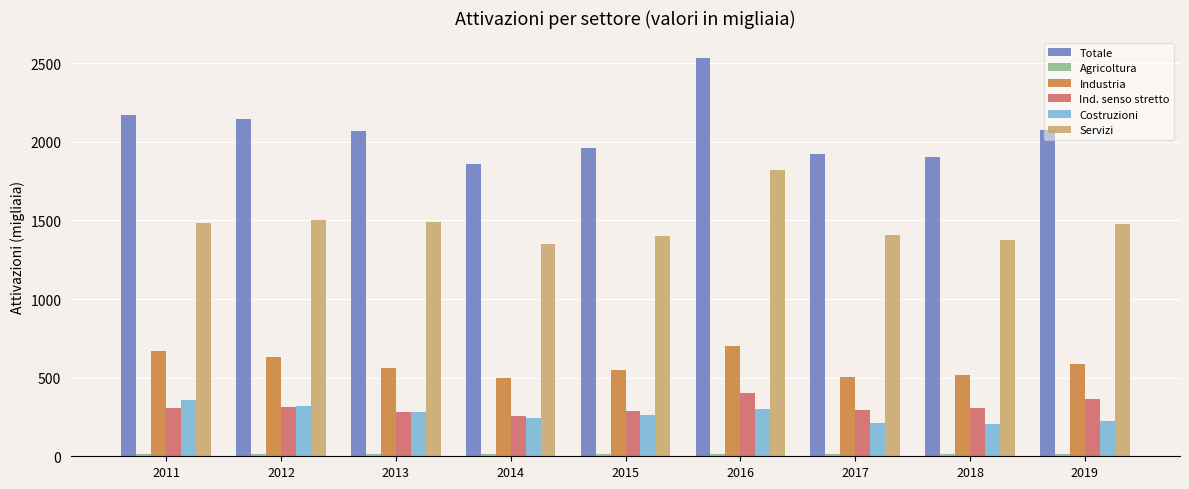

Is it true that Servizi equals 1489.8 at 2013?

True